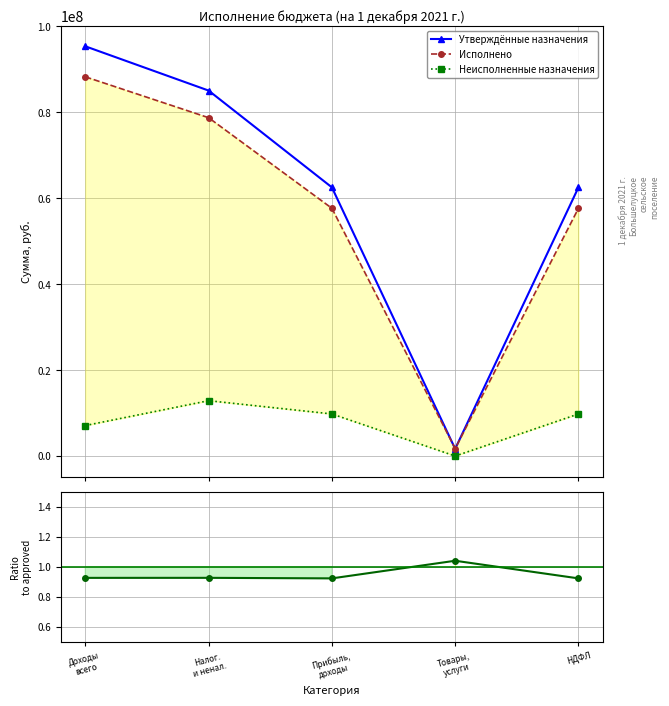

True or false: Исполнено / Утверждено and Исполнено cross at least once.

False